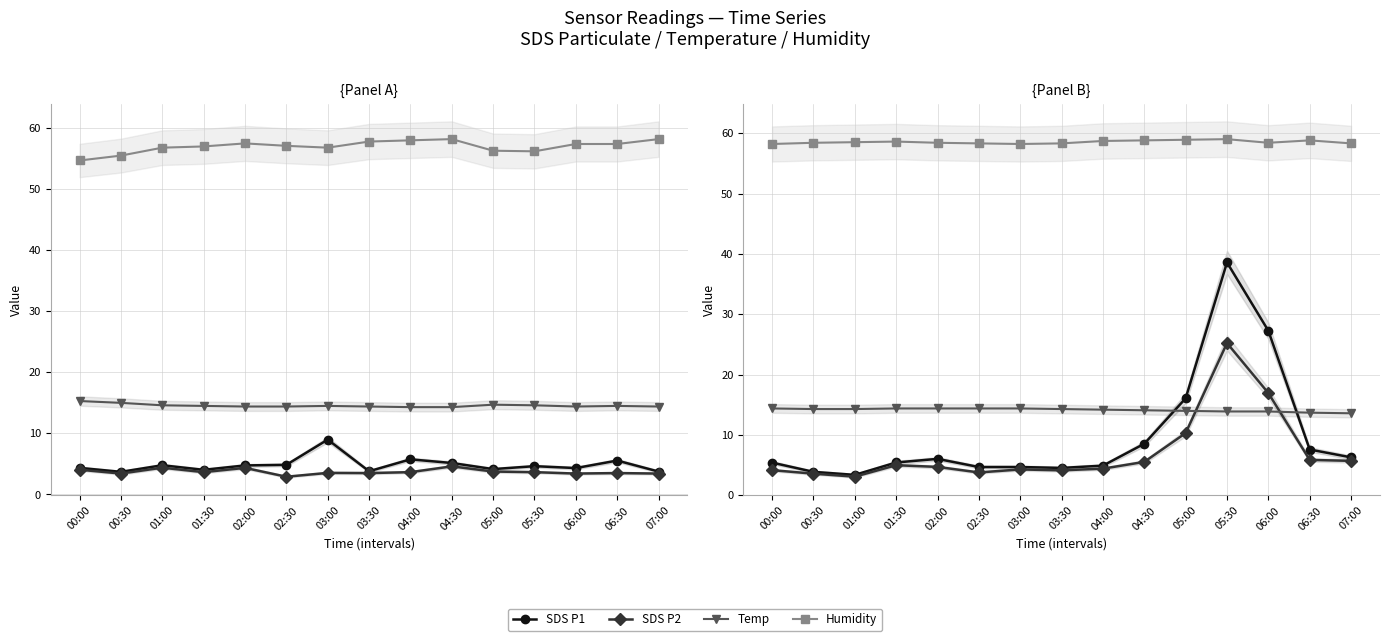

True or false: SDS P1 and SDS P2 cross at least once.

False